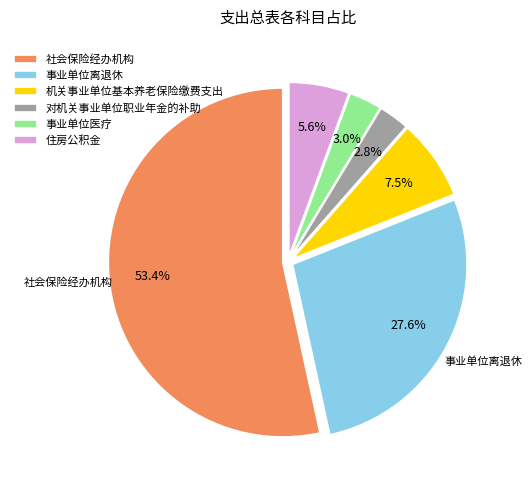

Between 机关事业单位基本养老保险缴费支出 and 社会保险经办机构, which is larger?

社会保险经办机构